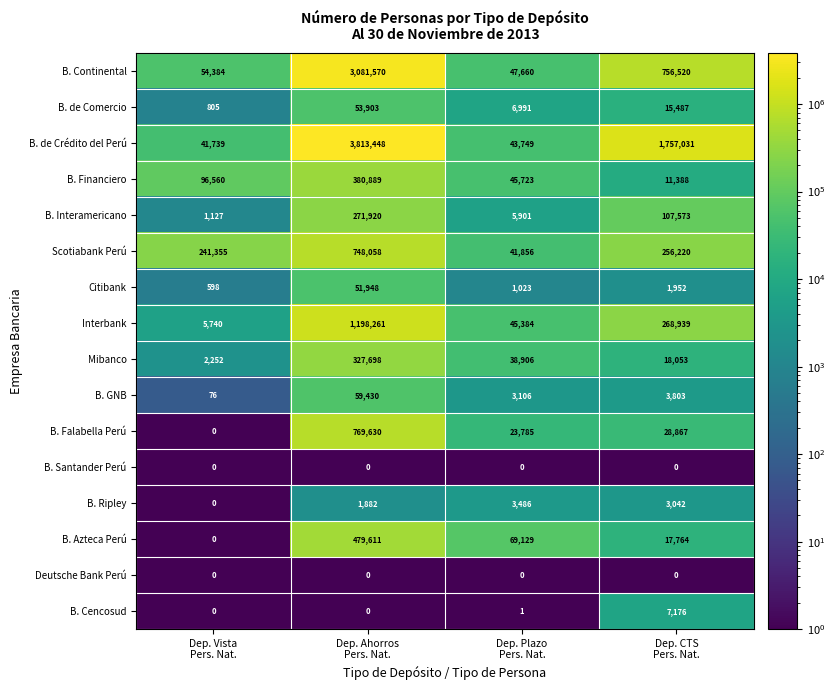

What is the highest value of the B. Interamericano series?

271920